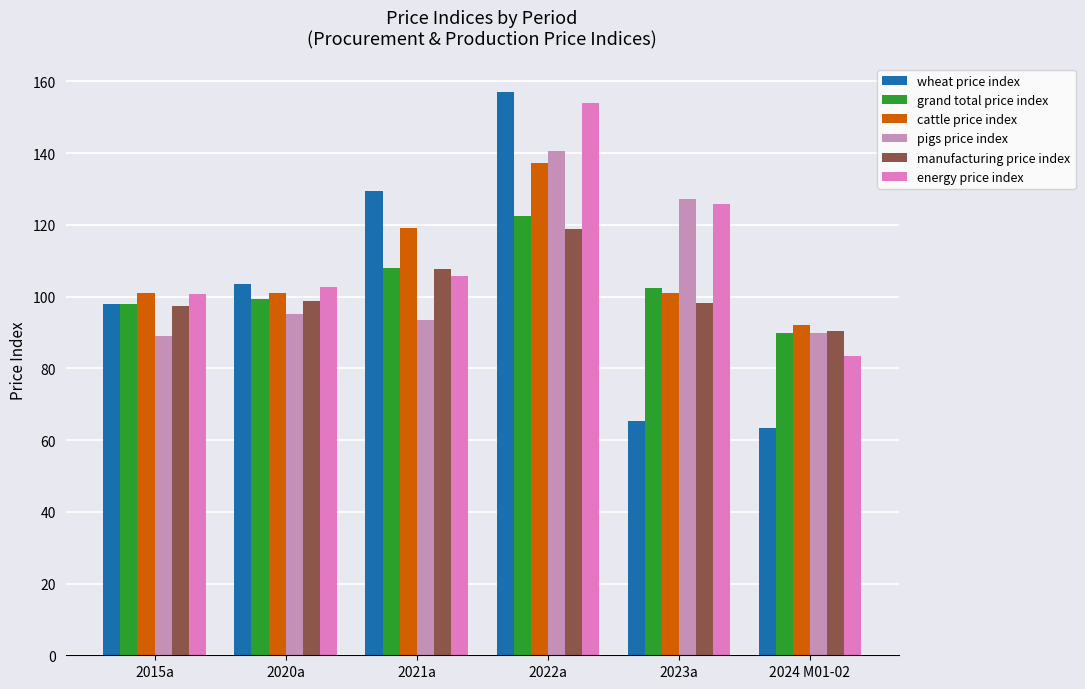

Is it true that grand total price index equals 99.4 at 2020a?

True